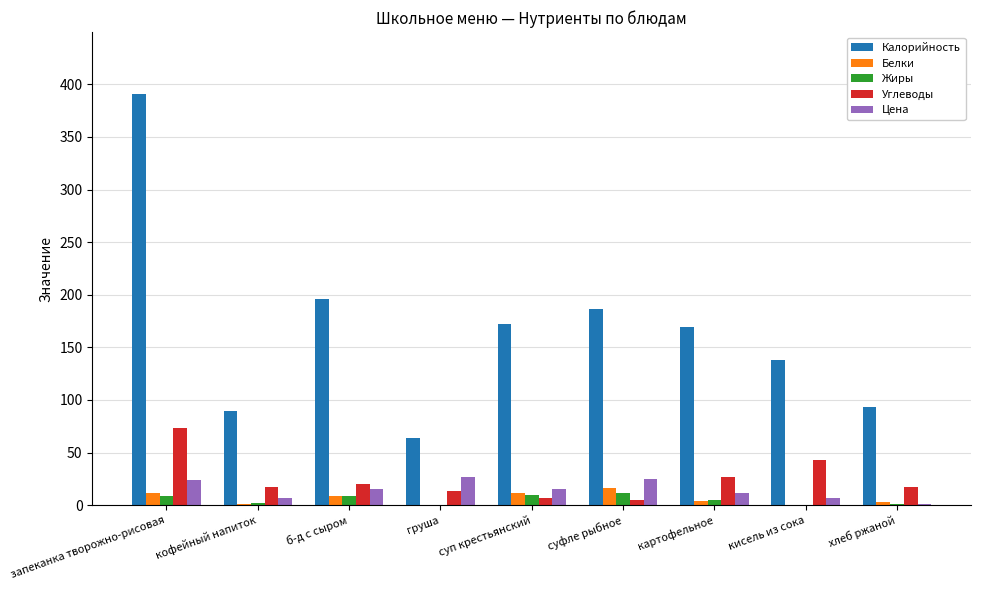

Is the value of Углеводы at кофейный напиток greater than the value of Калорийность at кисель из сока?

No